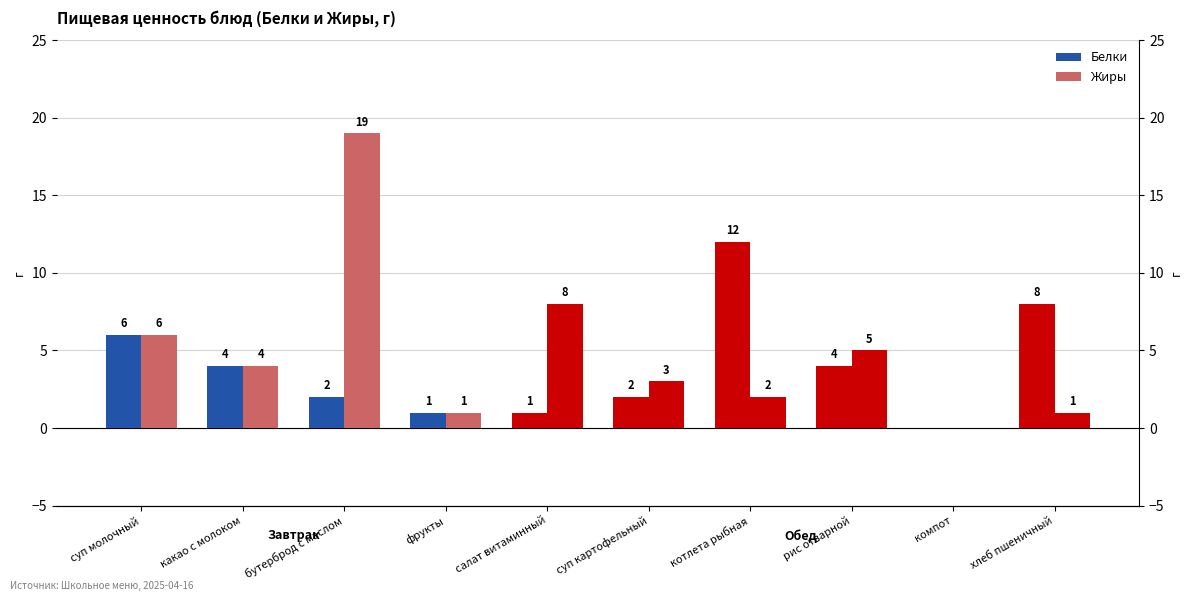

Is it true that Белки equals 12 at котлета рыбная?

True